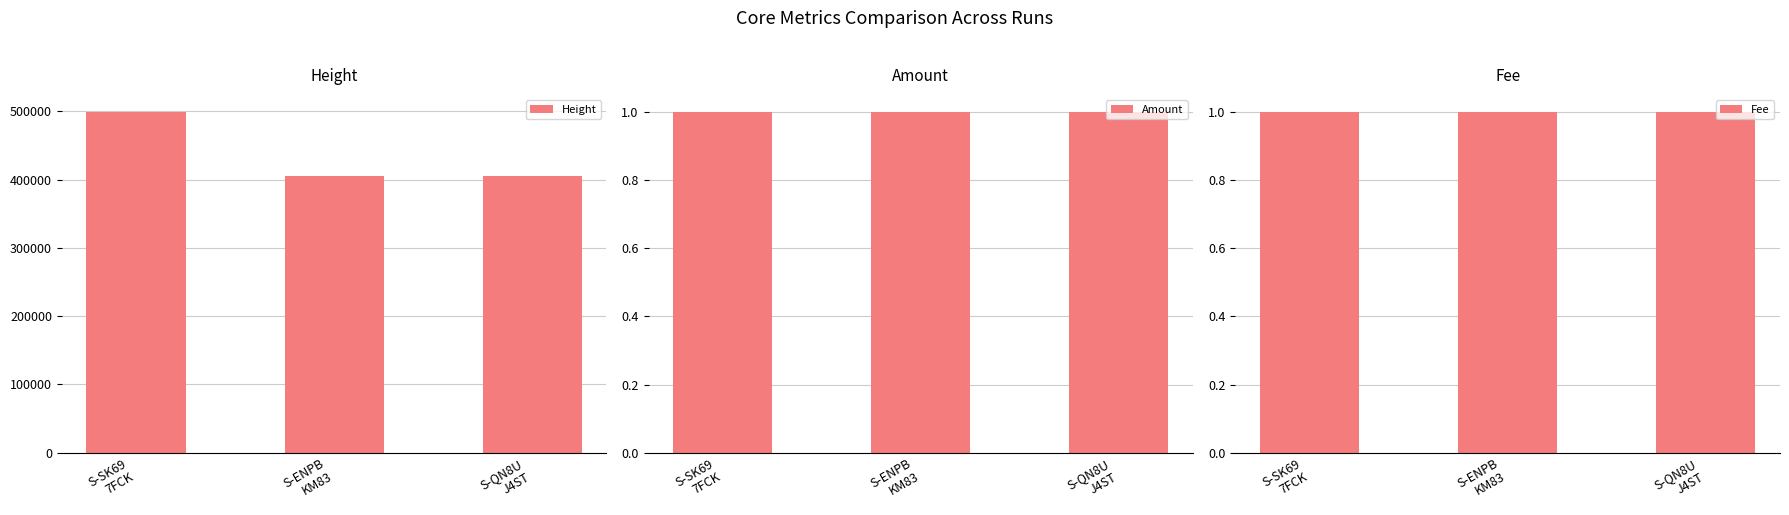

Count the number of categories in the chart.

3